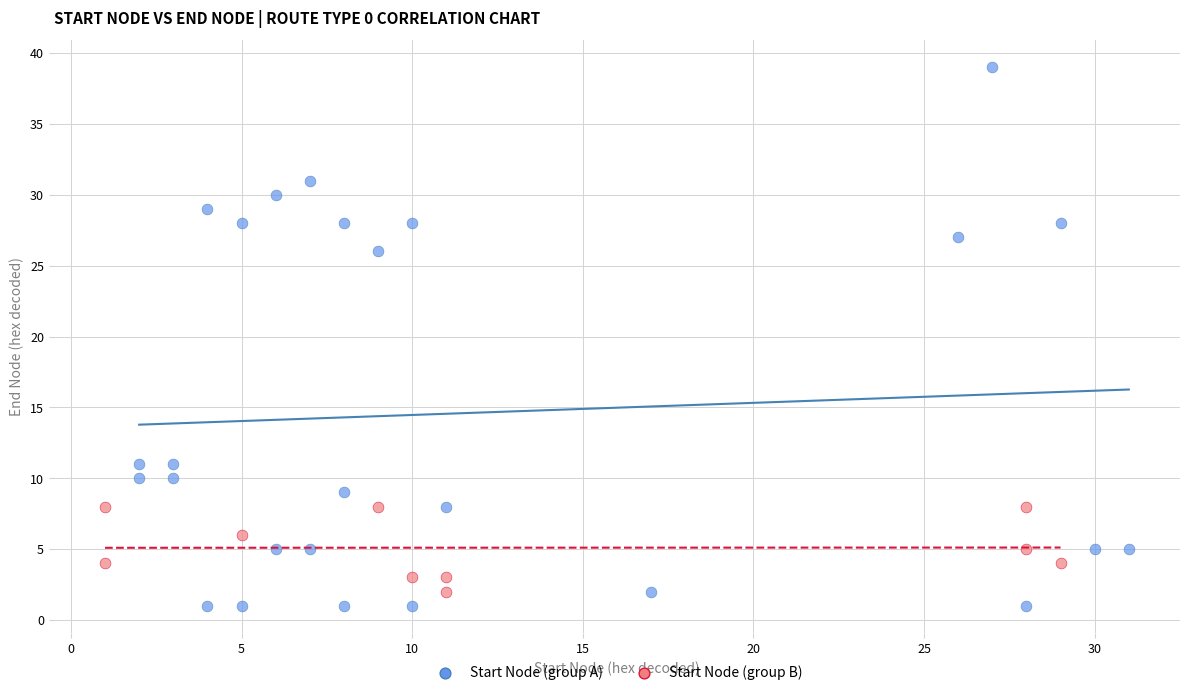

What are all the series names shown in the legend?

Start Node (group A), Start Node (group B)